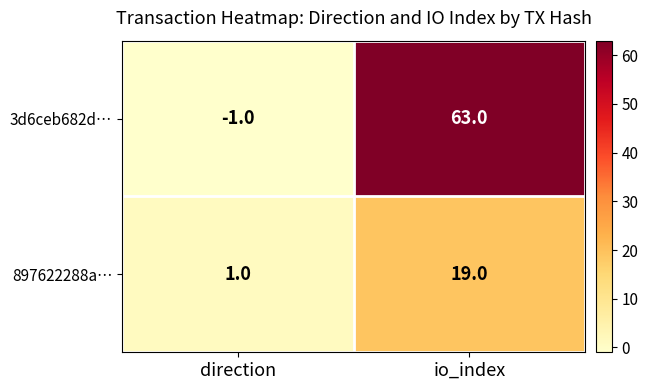

Reading left to right, what are all the values shown in this chart?

3d6ceb682d…: -1	63
897622288a…: 1	19